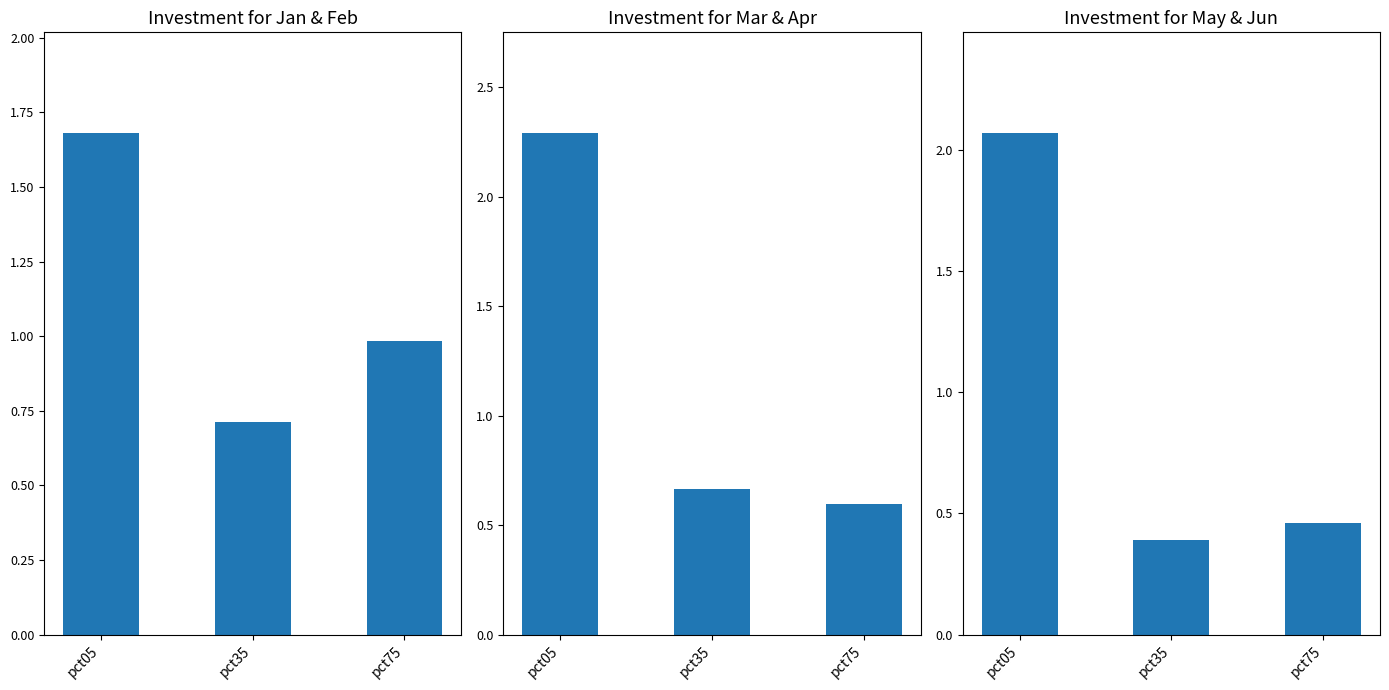

Which series changed the most between pct35 and pct75?

Jan+Feb